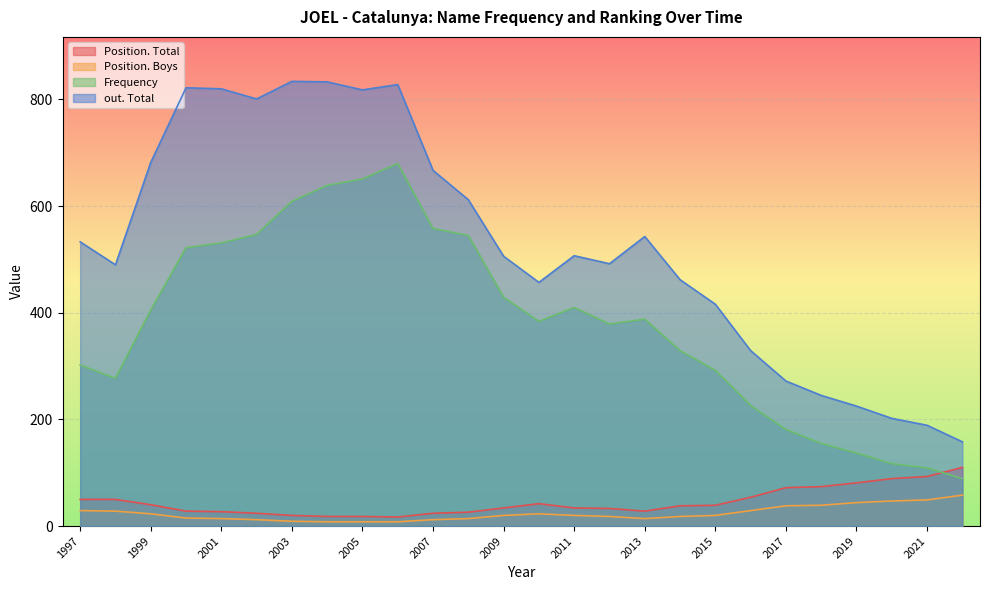

Which category has the lowest value across all series?

2006